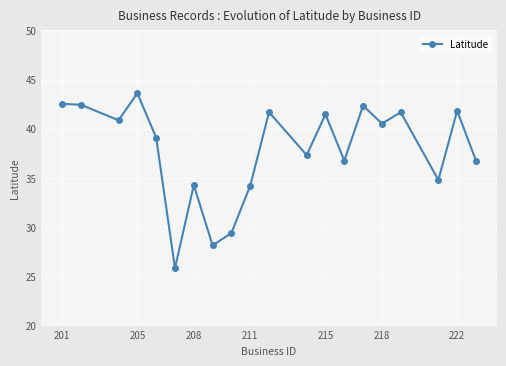

What is the sum of all values?

755.7